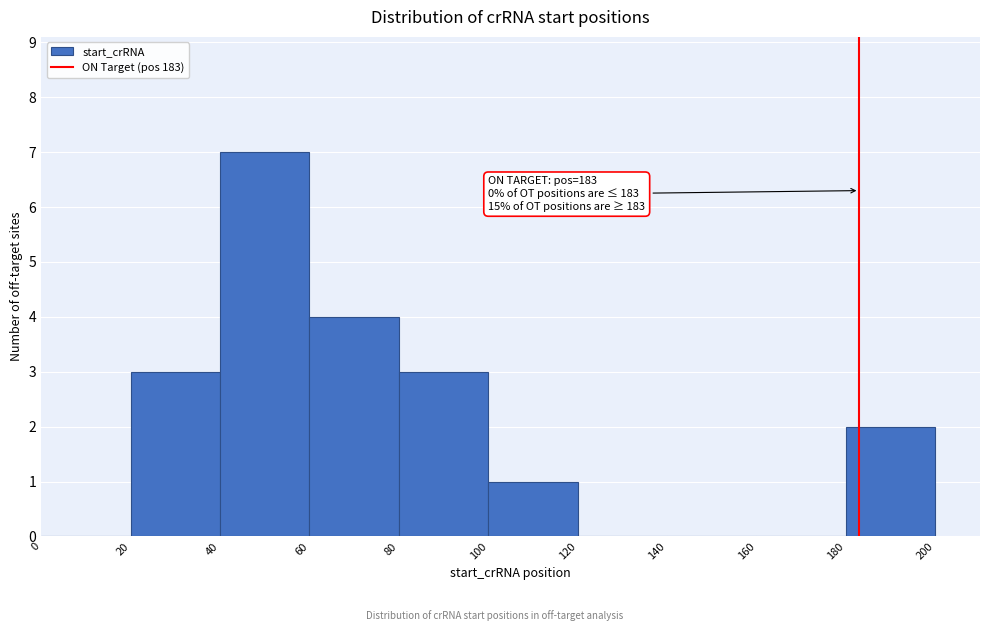

Over which range of the x-axis is the bar tallest?

40 to 60